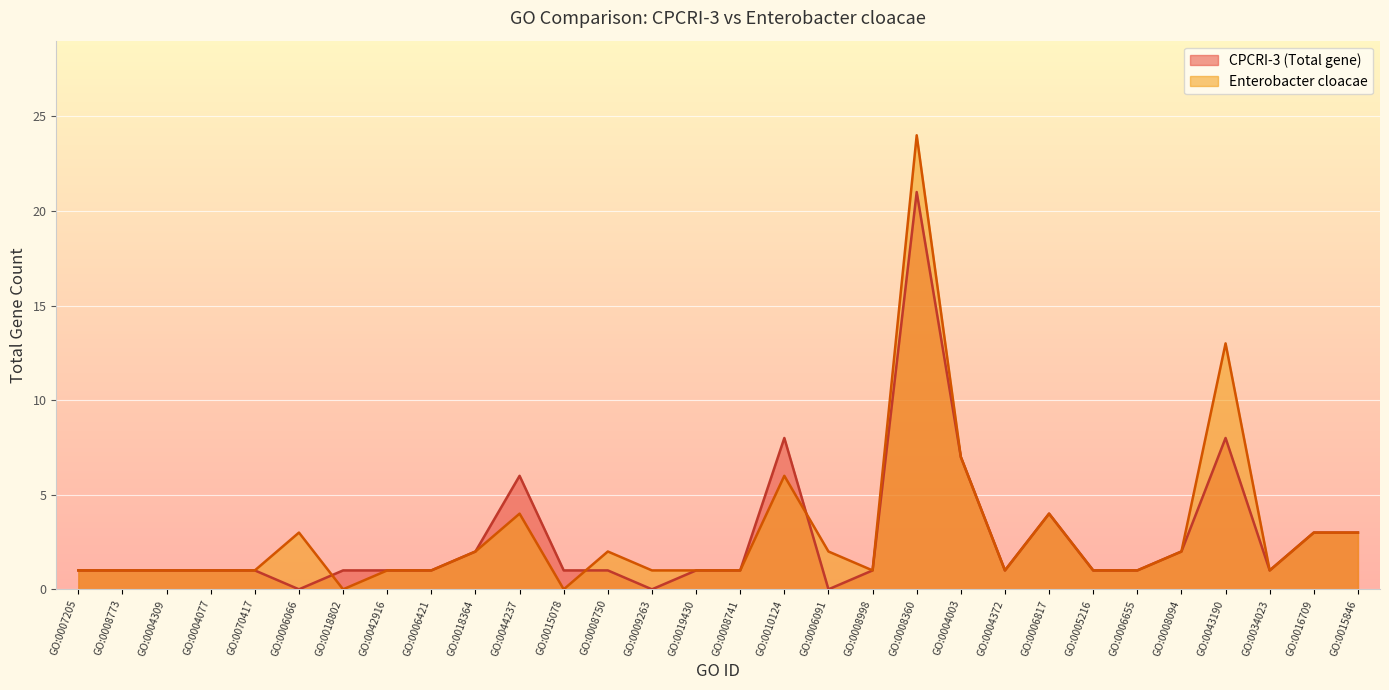

What is the difference between the second highest and minimum values in the Enterobacter cloacae series?

13